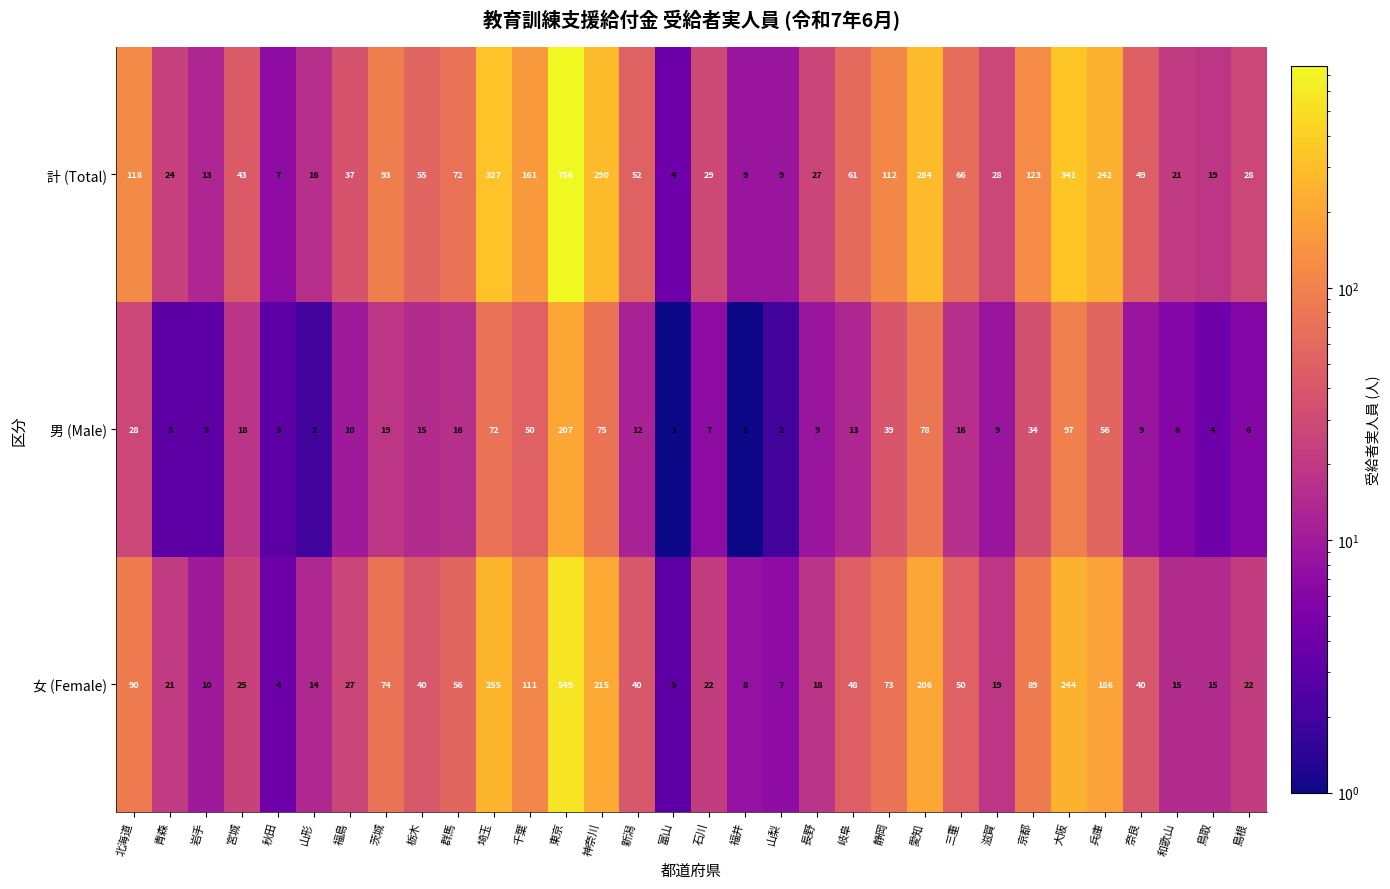

What is the sum of the 女 (Female) values at 山形 and 神奈川?

229